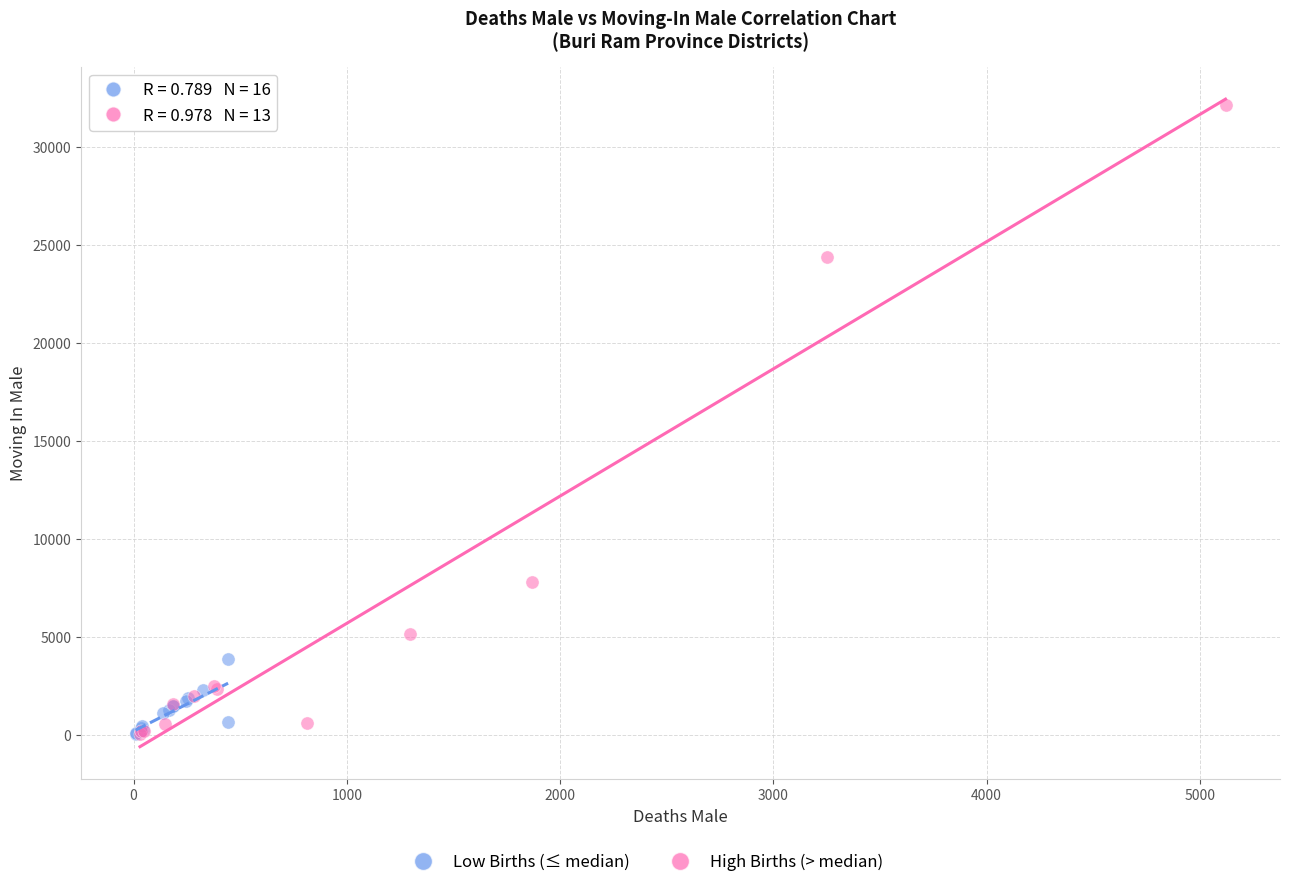

Which series has the largest Y range (max minus min)?

High Births (> median)